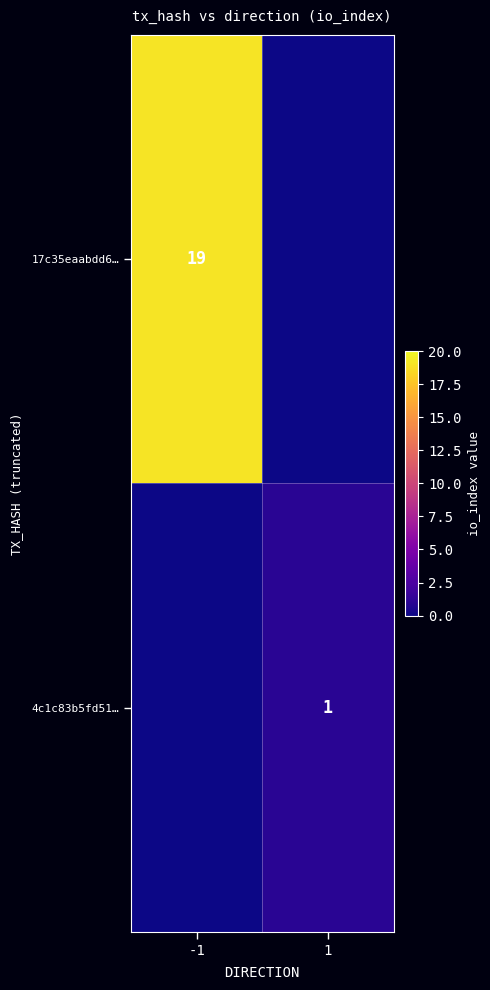

The value of 17c35eaabdd6… at -1 is 19. True or false?

True